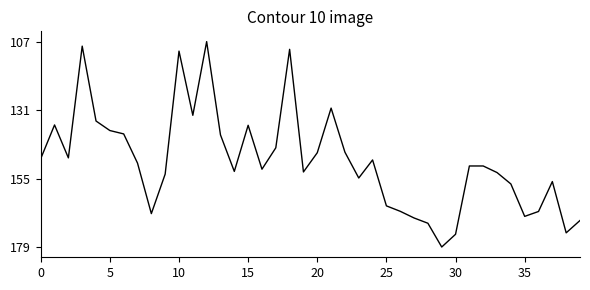

Is this an area chart (filled region under the line)?

No